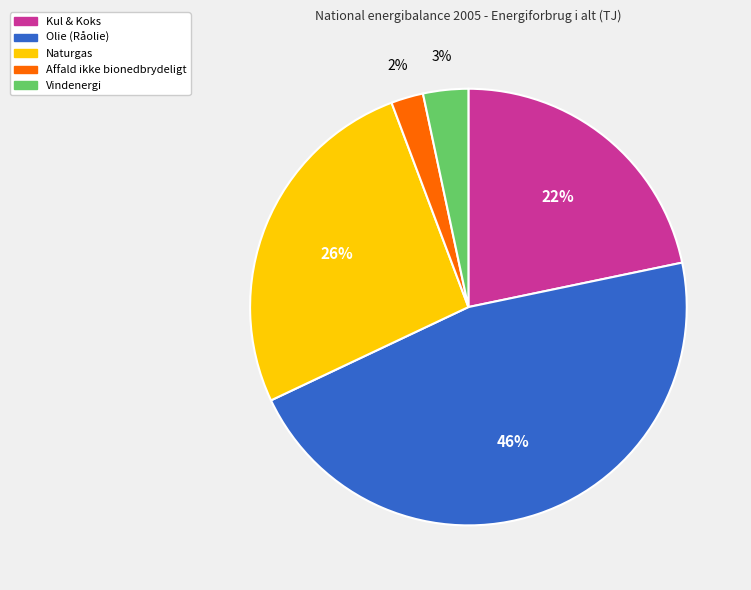

Rank the categories by value from highest to lowest.

Olie (Råolie), Naturgas, Kul & Koks, Vindenergi, Affald ikke bionedbrydeligt